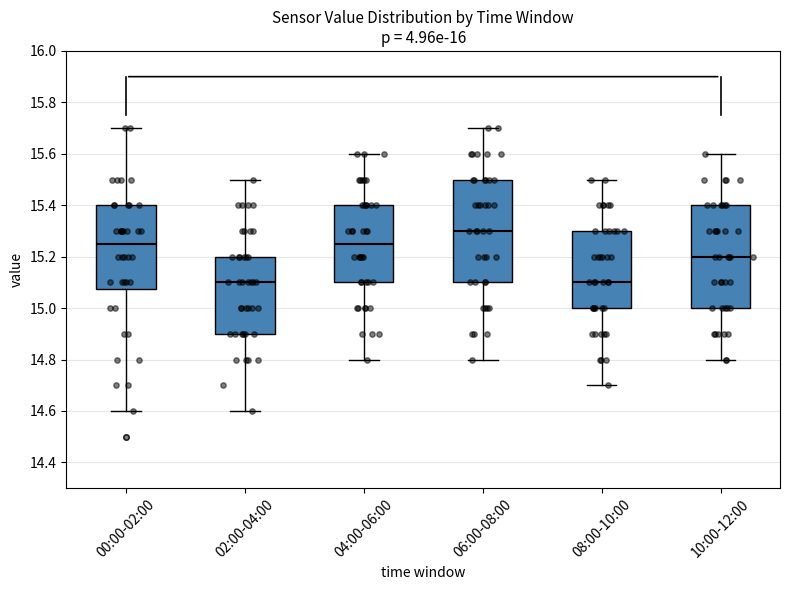

Reading left to right, transcribe this box plot: for each box, give where its median line is, the range the box spans, and where its two whiskers end, as read against the y-axis. The values are not printed on the chart, so give them approximately, as read against the axis.

00:00-02:00: median 15.26, box 15.08 to 15.40, whiskers 14.60 to 15.70
02:00-04:00: median 15.10, box 14.90 to 15.20, whiskers 14.60 to 15.50
04:00-06:00: median 15.26, box 15.10 to 15.40, whiskers 14.80 to 15.60
06:00-08:00: median 15.30, box 15.10 to 15.50, whiskers 14.80 to 15.70
08:00-10:00: median 15.10, box 15.00 to 15.30, whiskers 14.70 to 15.50
10:00-12:00: median 15.20, box 15.00 to 15.40, whiskers 14.80 to 15.60